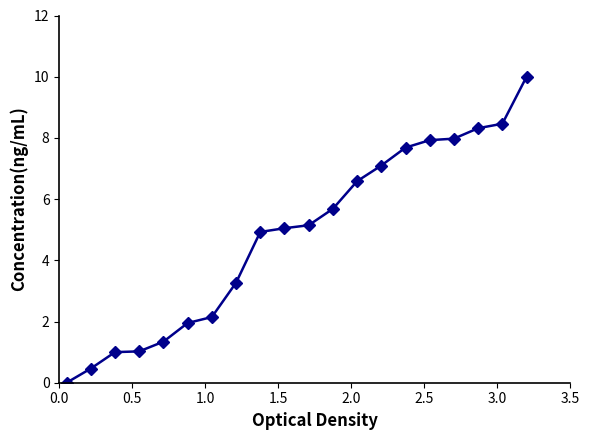

How many lines are shown in the chart?

1